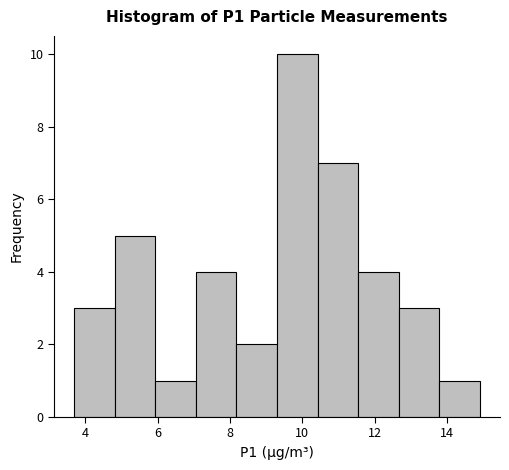

Over which range of the x-axis is the bar tallest?

9.30 to 10.42